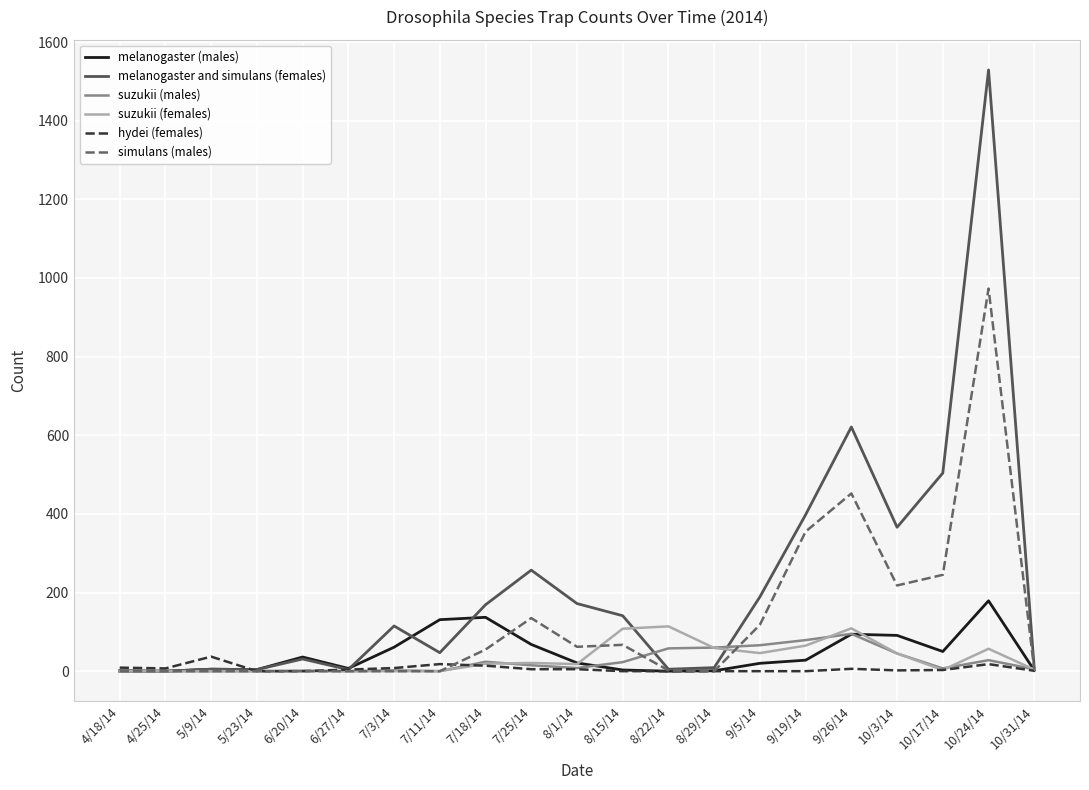

What is the difference between the melanogaster (males) values at 9/5/14 and 10/3/14?

71